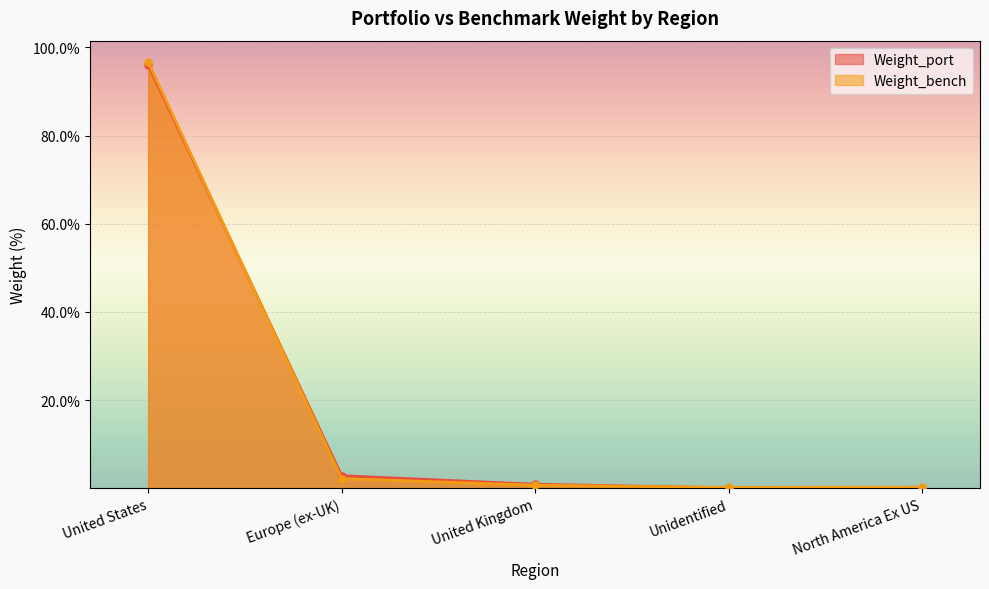

The Weight_port series shows 0.9 at United Kingdom. True or false?

True